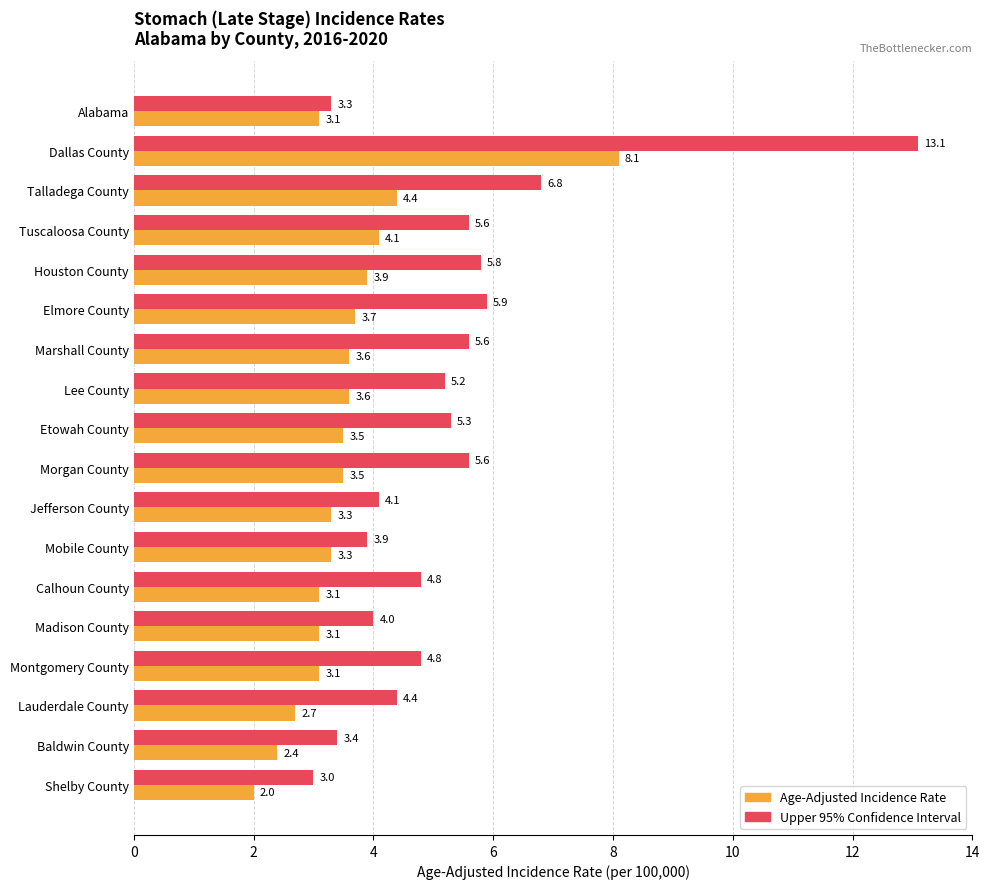

Is it true that Upper 95% Confidence Interval equals 4.8 at Montgomery County?

True